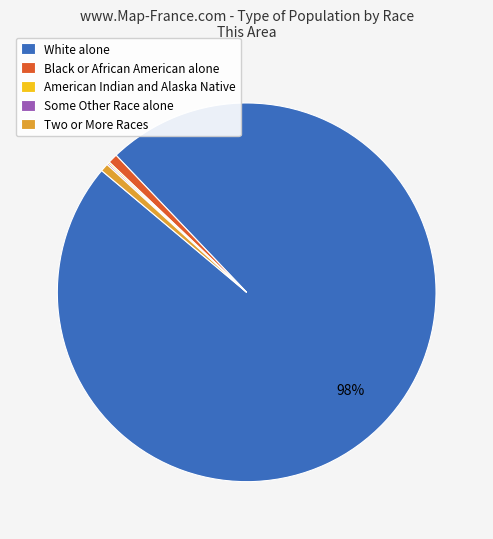

To the nearest percent, what portion does Black or African American alone represent?

1%